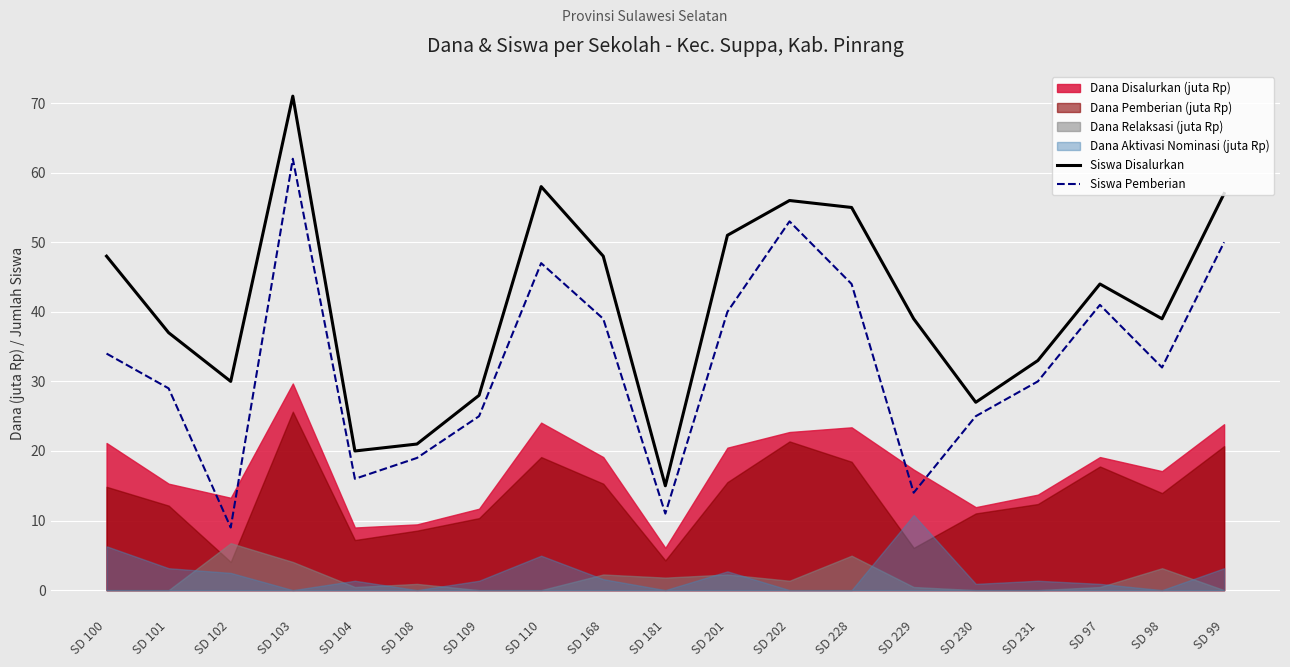

How many lines are shown in the chart?

2